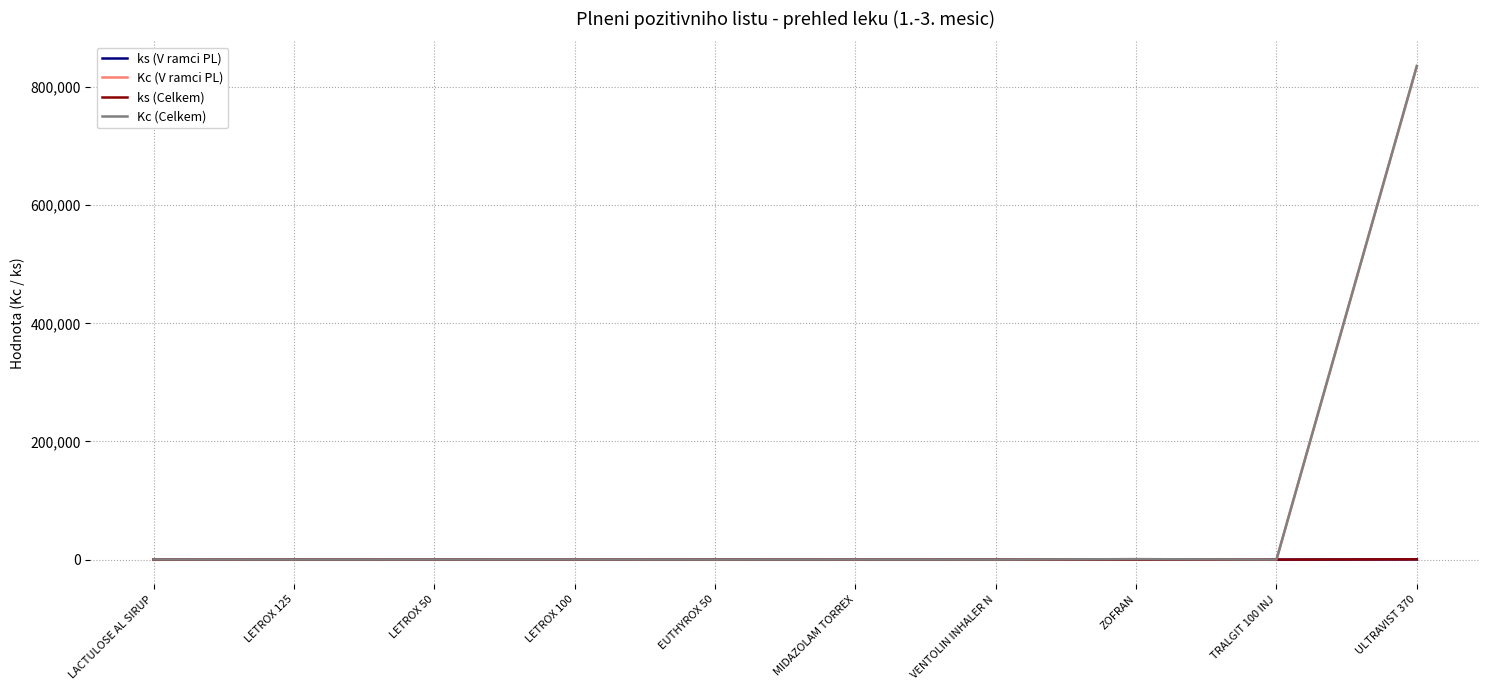

What is the value of the Kc (Celkem) point at the 7th from the left?

50.6